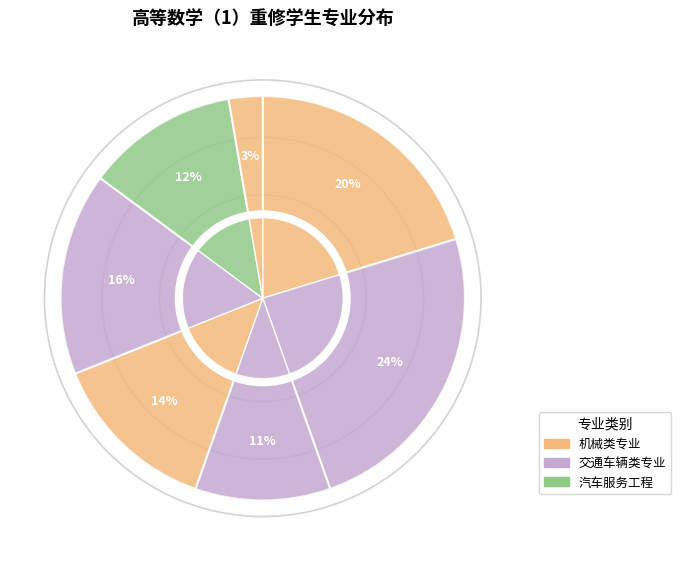

How many slices are in this pie chart?

7